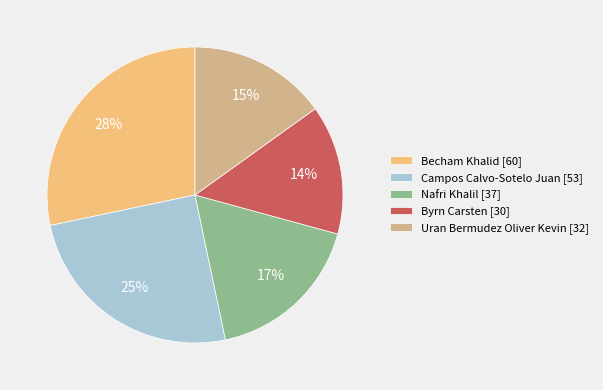

What is the ratio of the value at Becham Khalid [60] to the value at Campos Calvo-Sotelo Juan [53]?

1.1